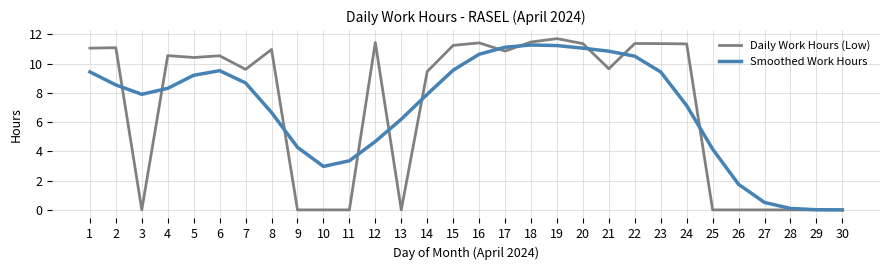

What is the difference between the highest and lowest values at 26?

1.7